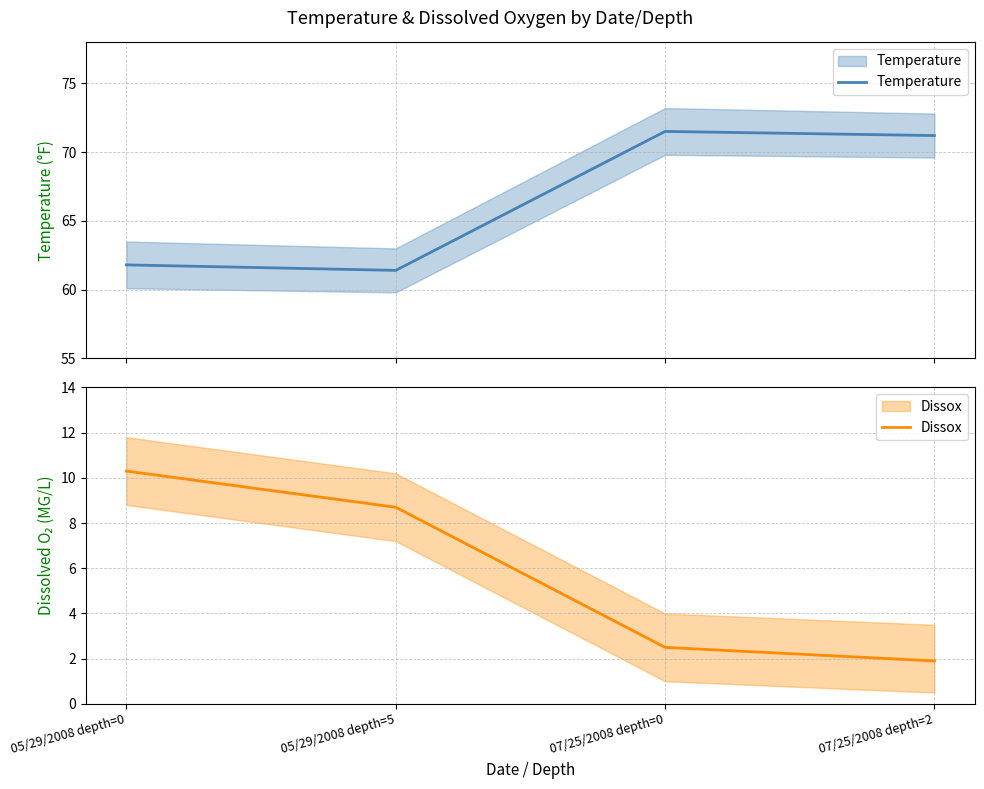

Which series has the largest range (max minus min)?

Temperature